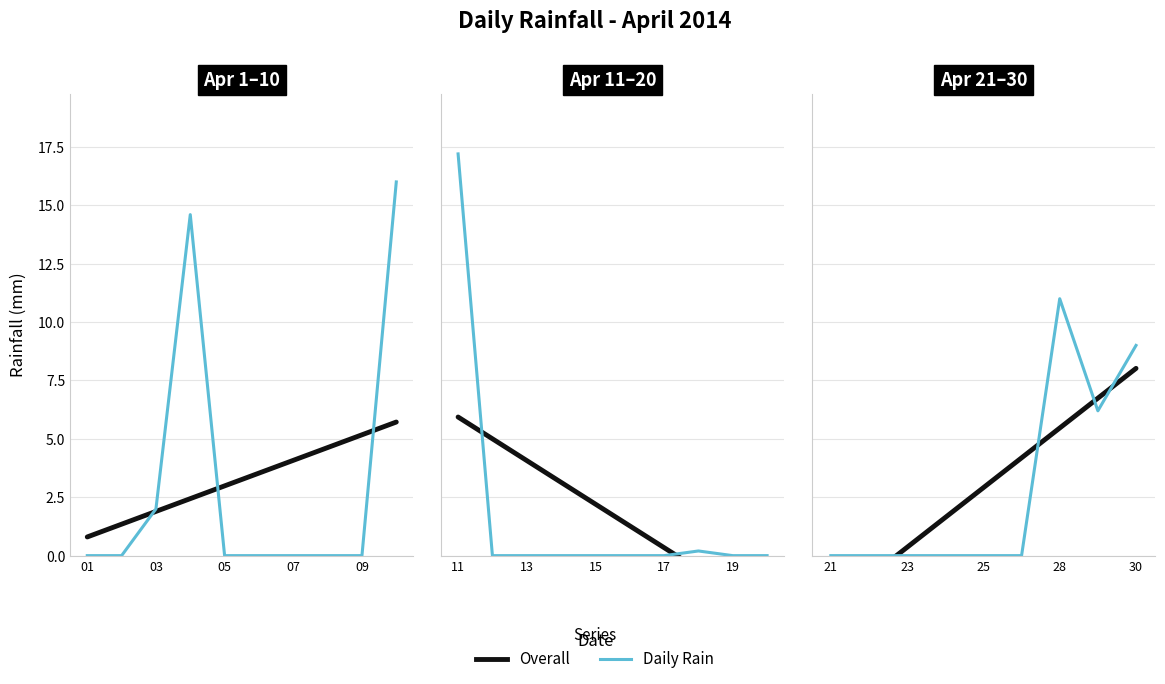

Which has a higher value, 9 or 09?

9